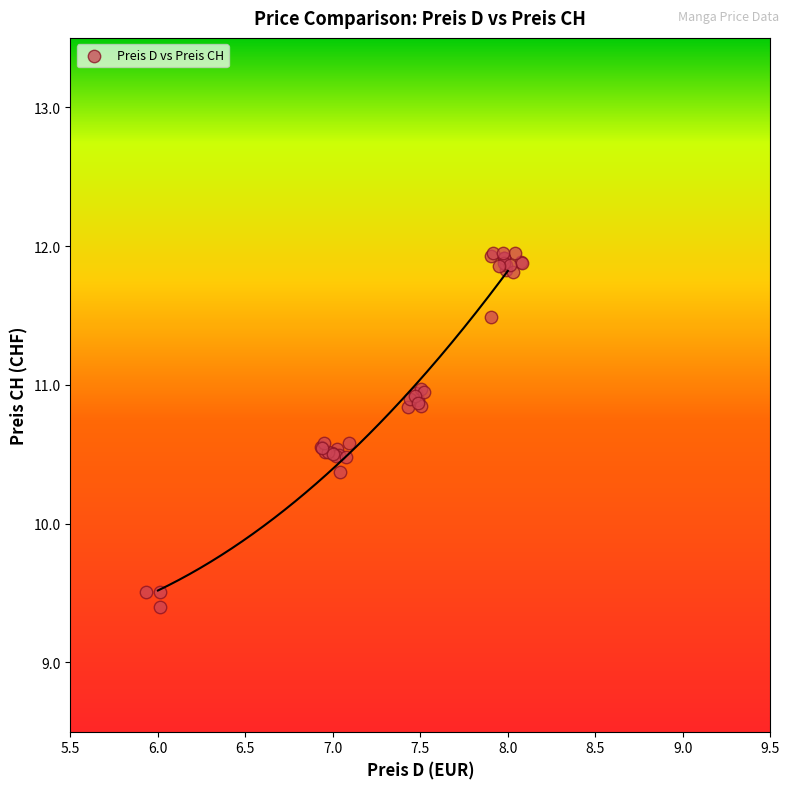

What Y value in the scatter plot is closest to 10?

10.4